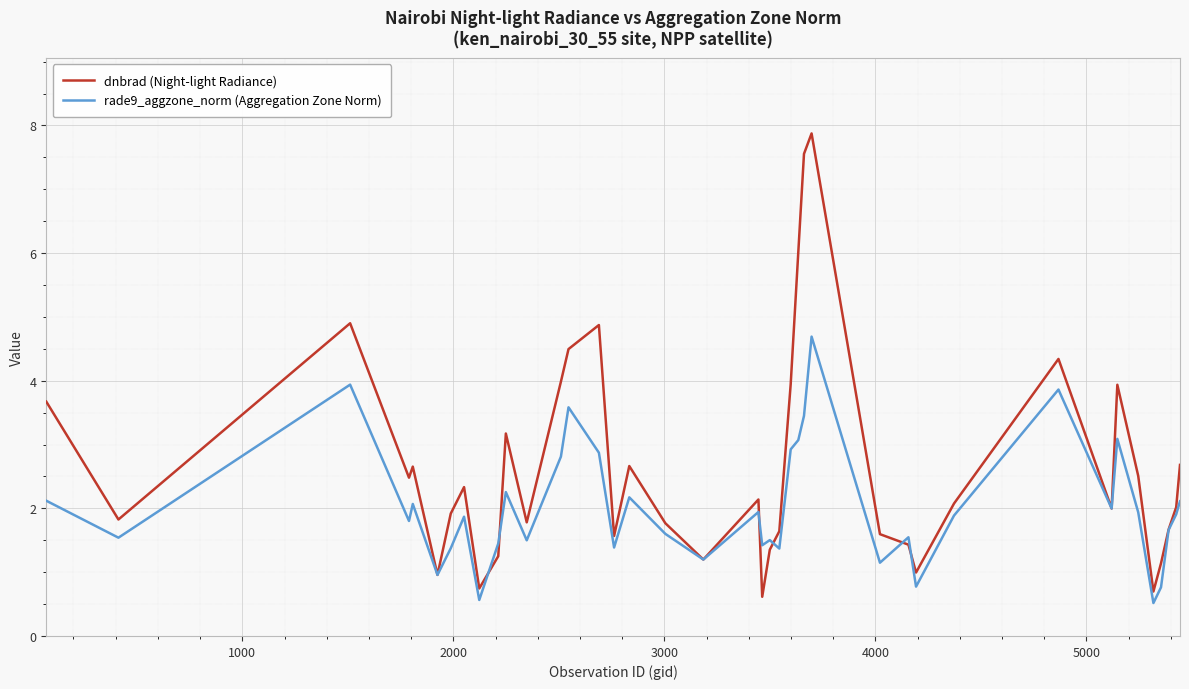

What is the maximum value for dnbrad (Night-light Radiance)?

7.9